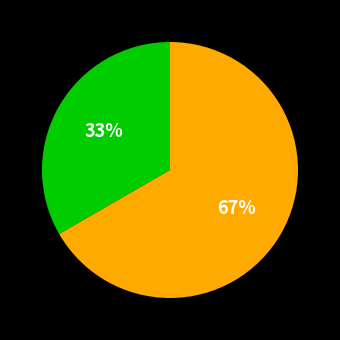

To the nearest percent, what is the average slice percentage?

50%